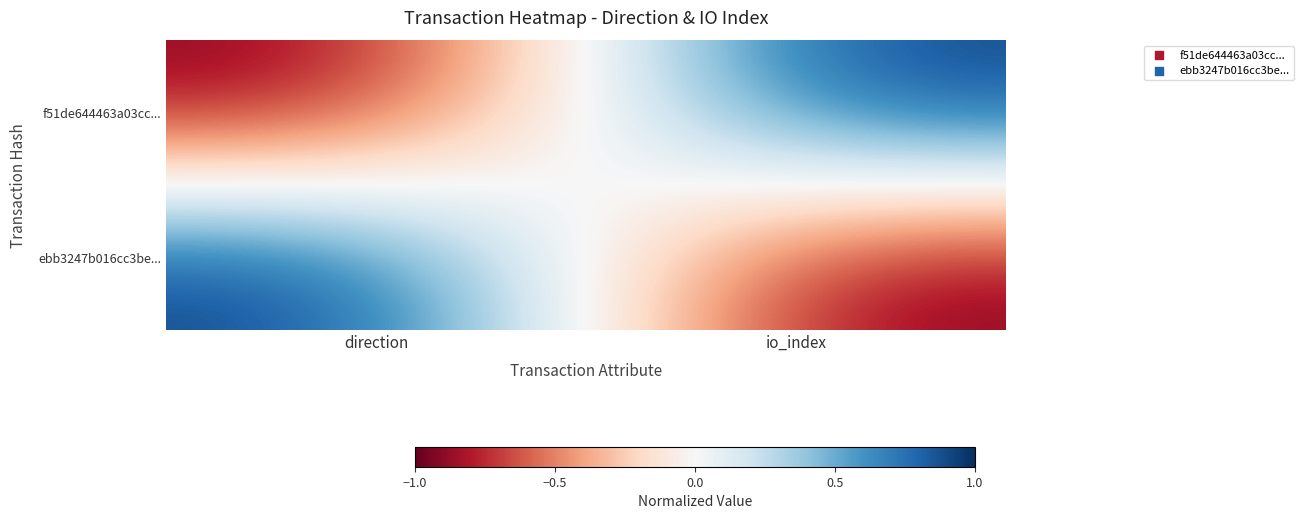

Which series has the largest total across all categories?

f51de644463a03cc...